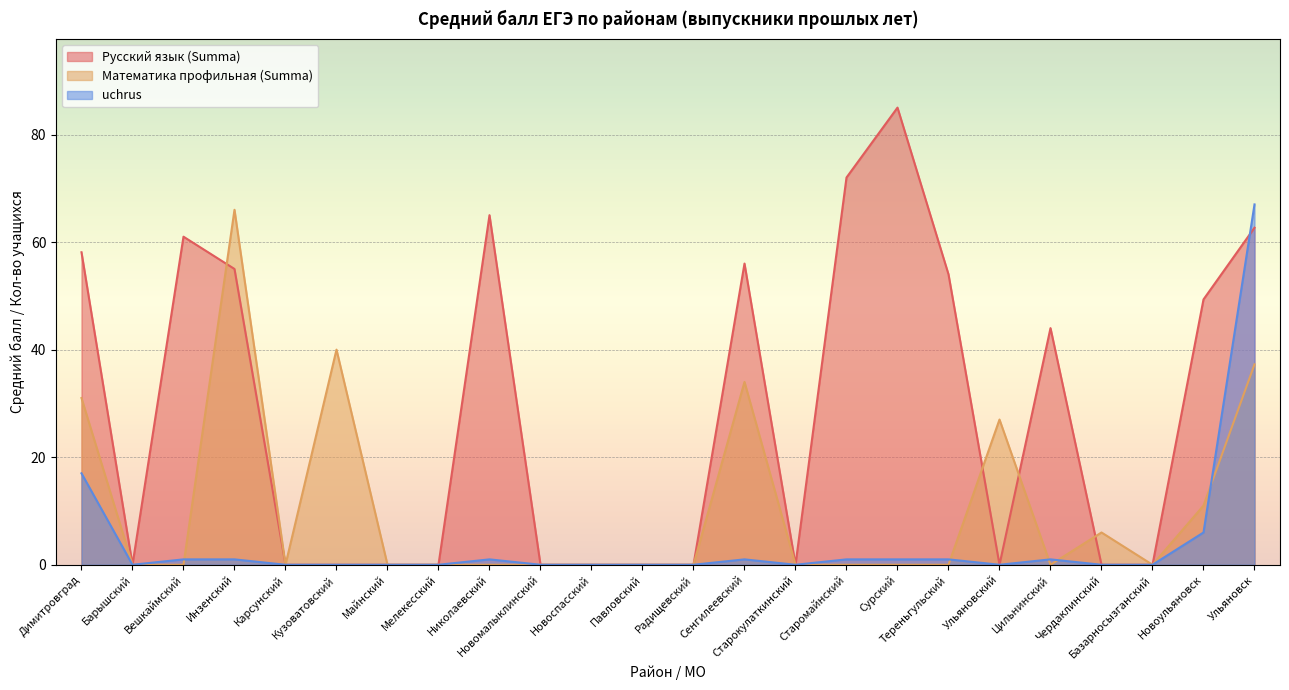

Between which two adjacent categories do Русский язык (Summa) and uchrus first intersect?

Новоульяновск and Ульяновск